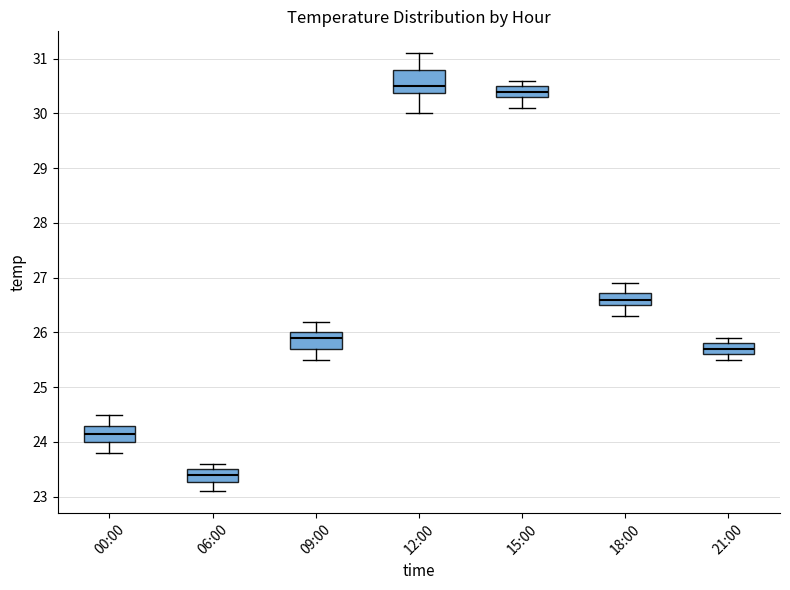

Reading left to right, read every box against the y-axis: the position of its median line, the range the box covers, and the ends of its whiskers. The values are not printed on the chart, so give them approximately, as read against the axis.

00:00: median 24.2, box 24.0 to 24.3, whiskers 23.8 to 24.5
06:00: median 23.4, box 23.3 to 23.5, whiskers 23.1 to 23.6
09:00: median 25.9, box 25.7 to 26.0, whiskers 25.5 to 26.2
12:00: median 30.5, box 30.4 to 30.8, whiskers 30.0 to 31.1
15:00: median 30.4, box 30.3 to 30.5, whiskers 30.1 to 30.6
18:00: median 26.6, box 26.5 to 26.7, whiskers 26.3 to 26.9
21:00: median 25.7, box 25.6 to 25.8, whiskers 25.5 to 25.9